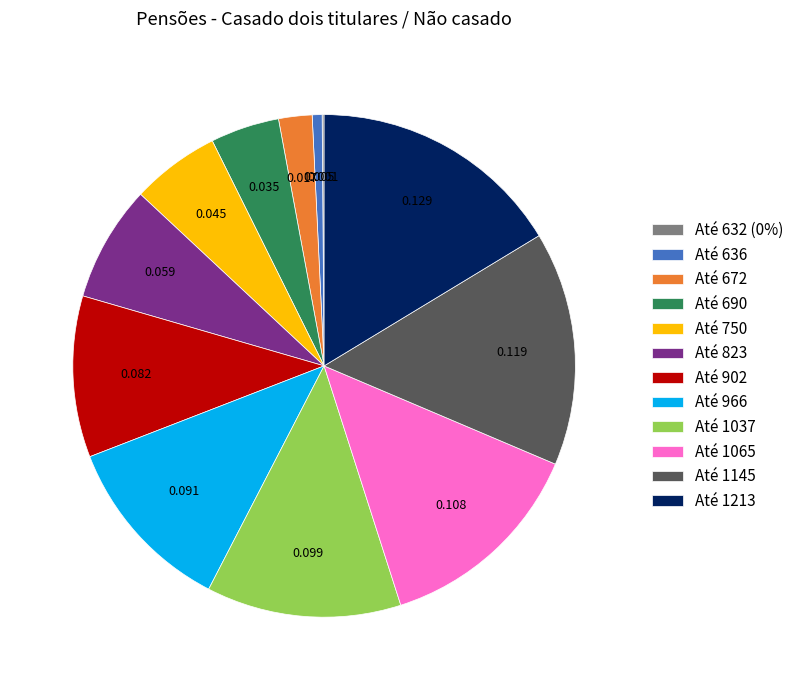

Do Até 636 and Até 690 together represent more than half of the pie?

No